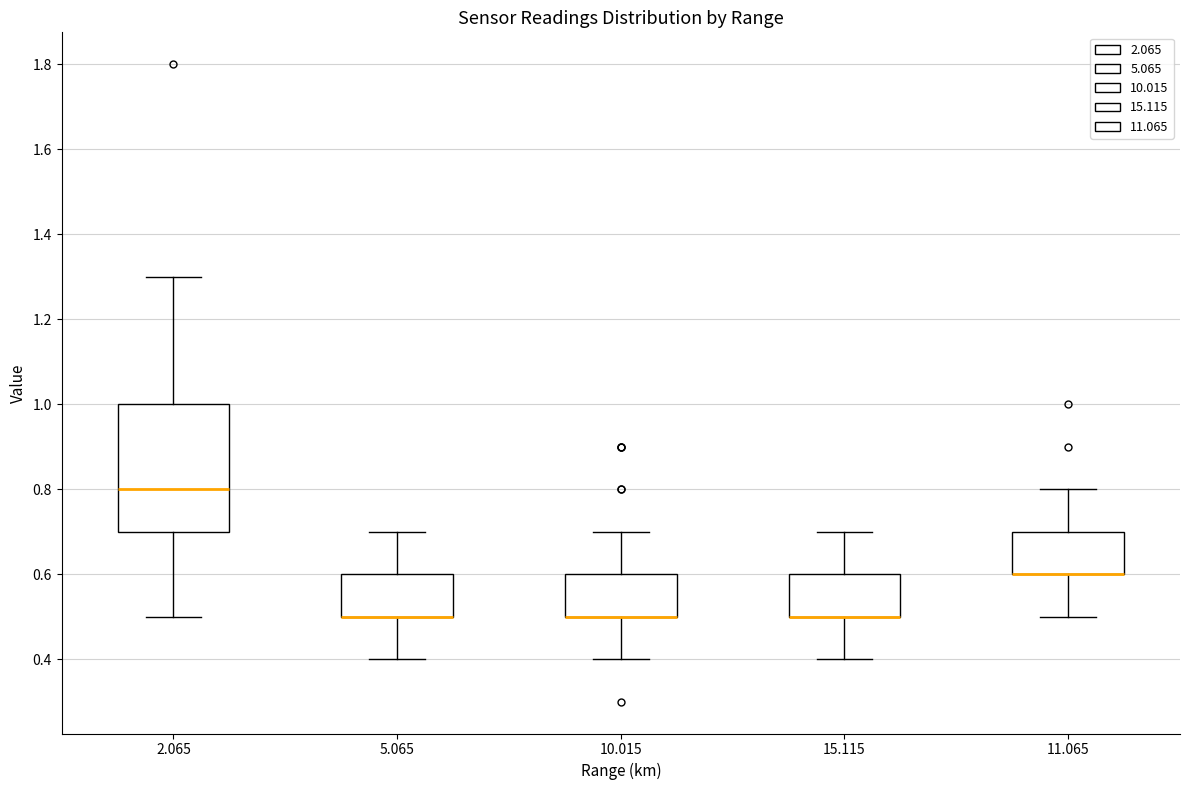

Which box is the tallest, from its lower edge to its upper edge?

2.065